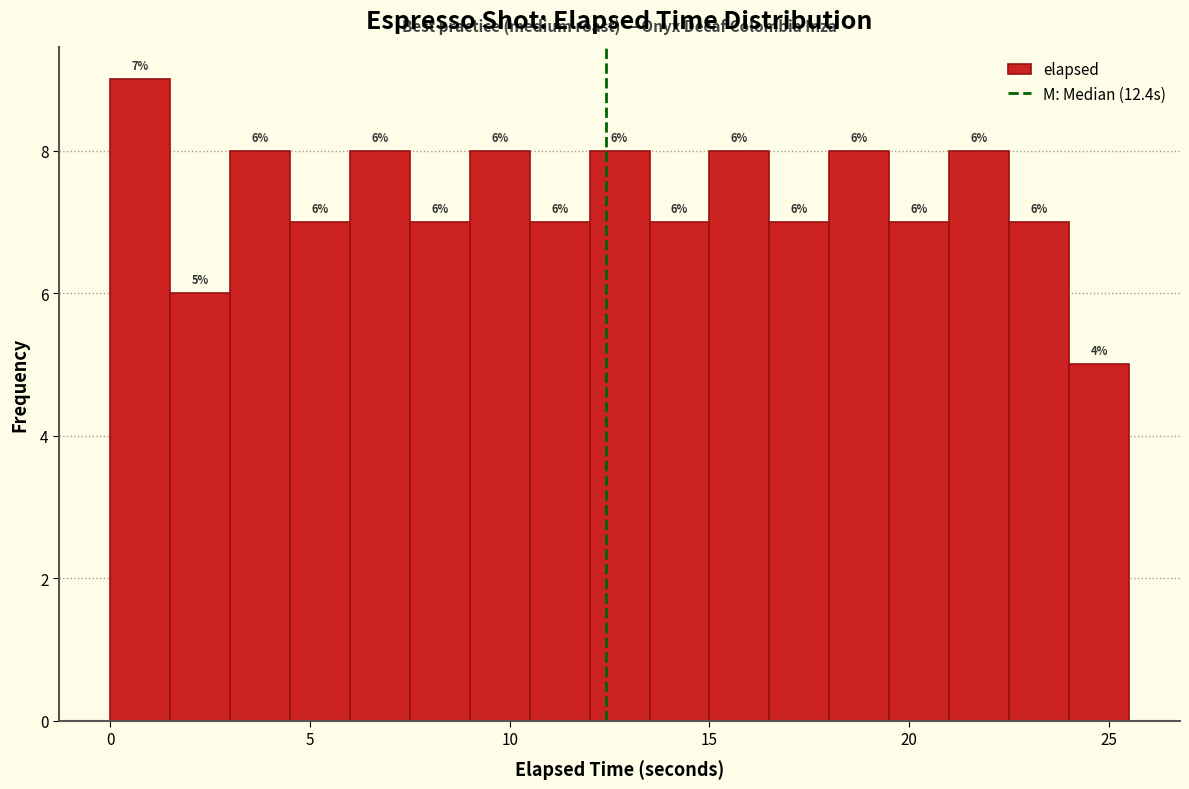

Read against the x-axis, roughly where is the centre of the tallest bar?

1.0